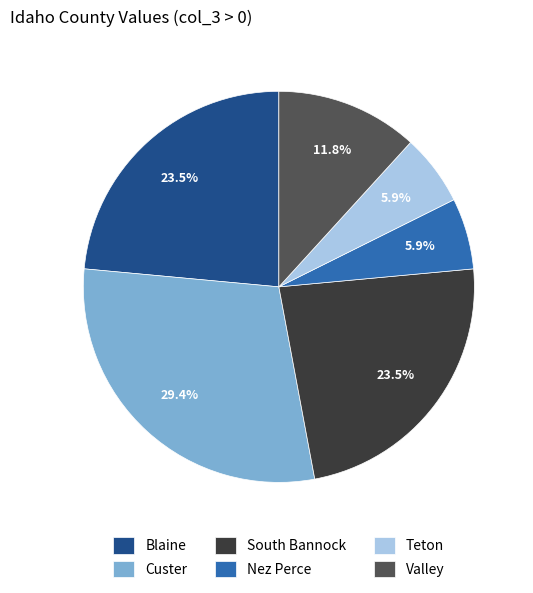

What is the largest slice in the pie chart?

Custer